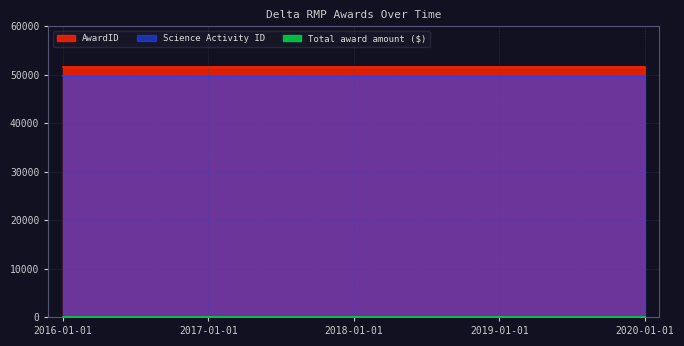

Which series has the largest total across all categories?

AwardID